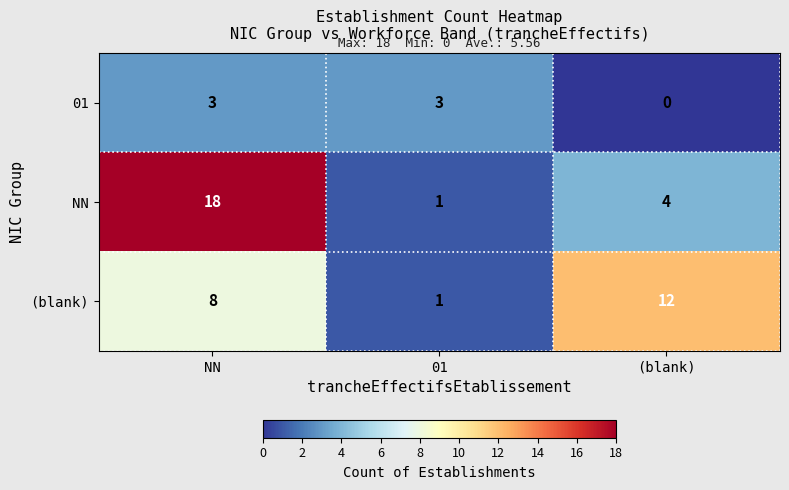

At which category does the chart reach its minimum across all series?

(blank)